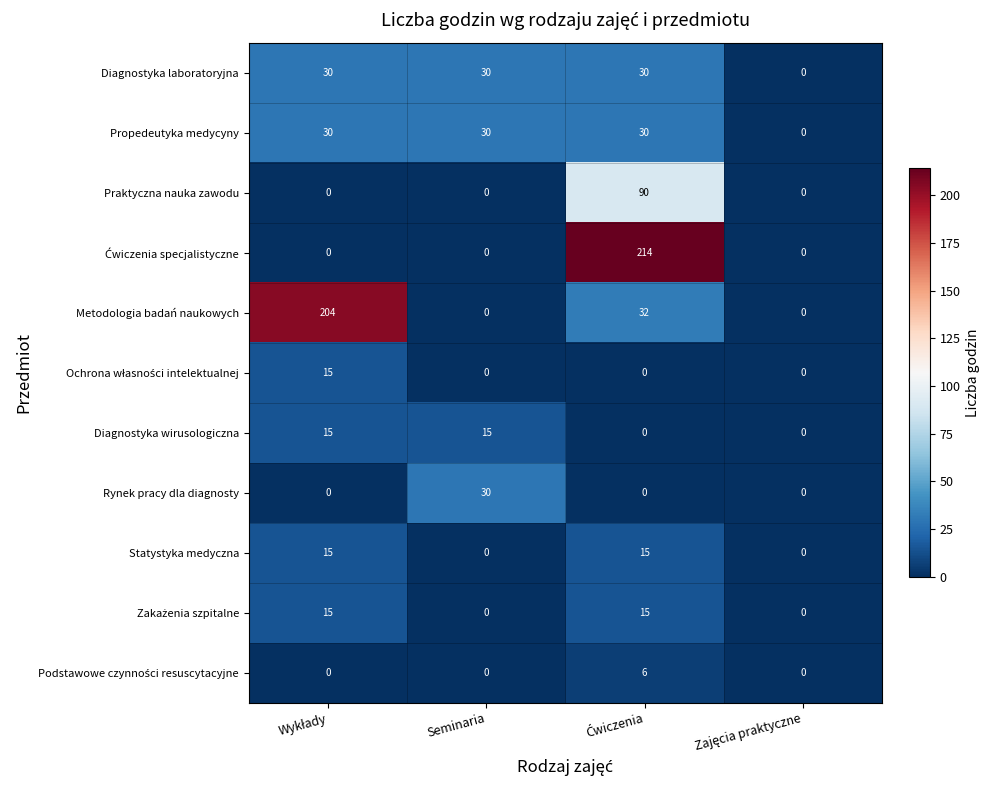

What is the sum of all Statystyka medyczna values?

30